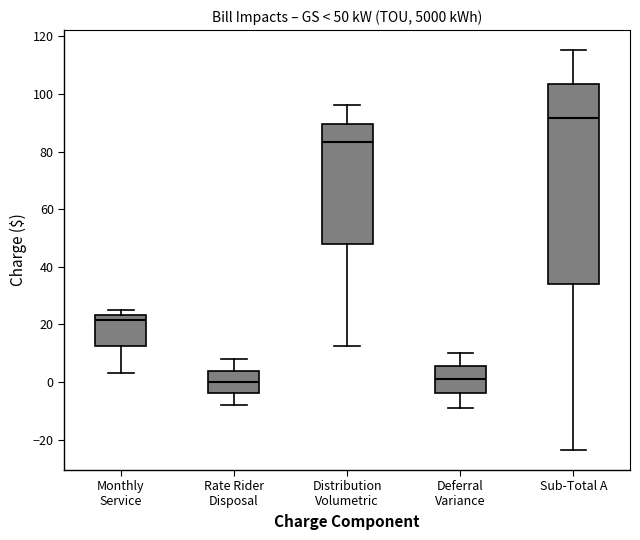

Which box's median line is the highest?

Sub-Total A